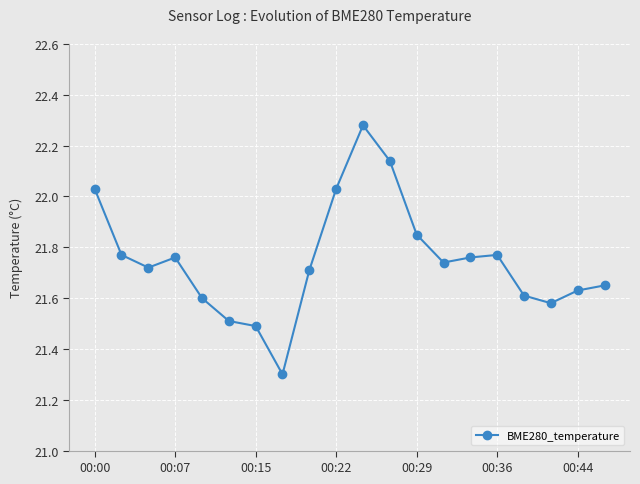

True or false: the data has more than 2 interior local peaks.

True